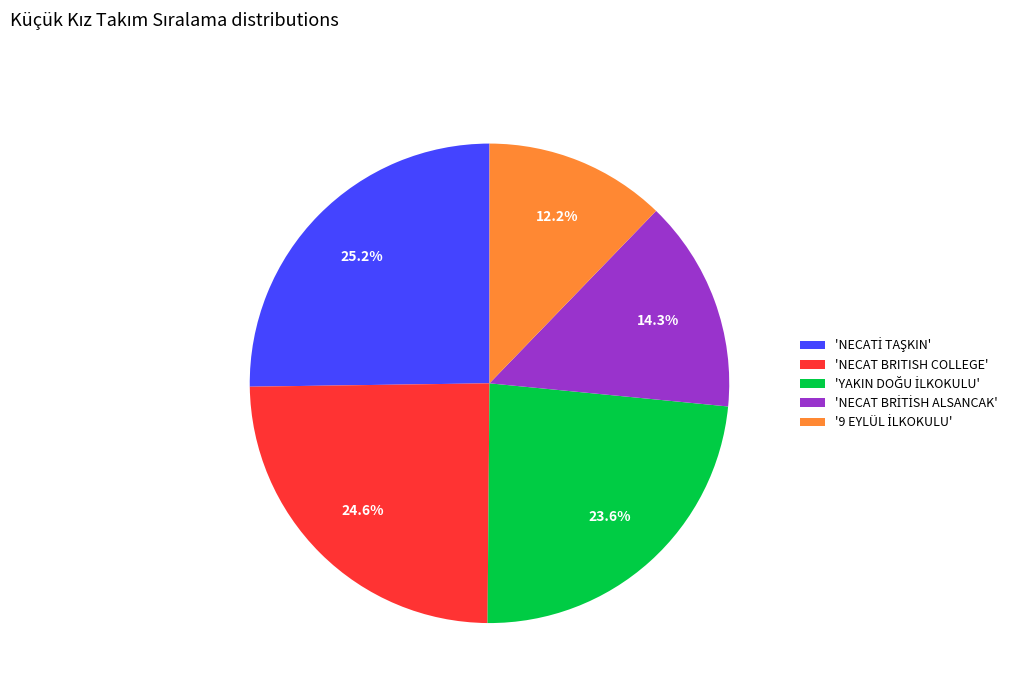

What portion of the pie excludes 'NECAT BRITISH COLLEGE'?

75.4%